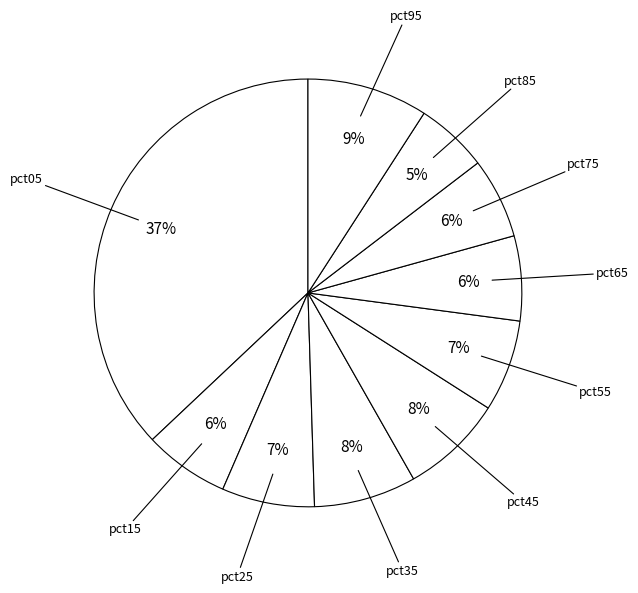

How many segments does this pie chart have?

10